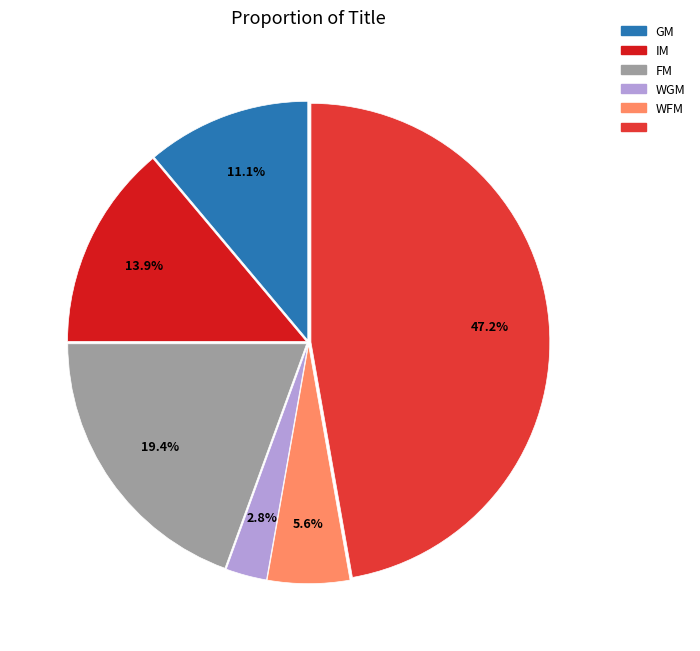

Is there a majority slice in this chart?

No